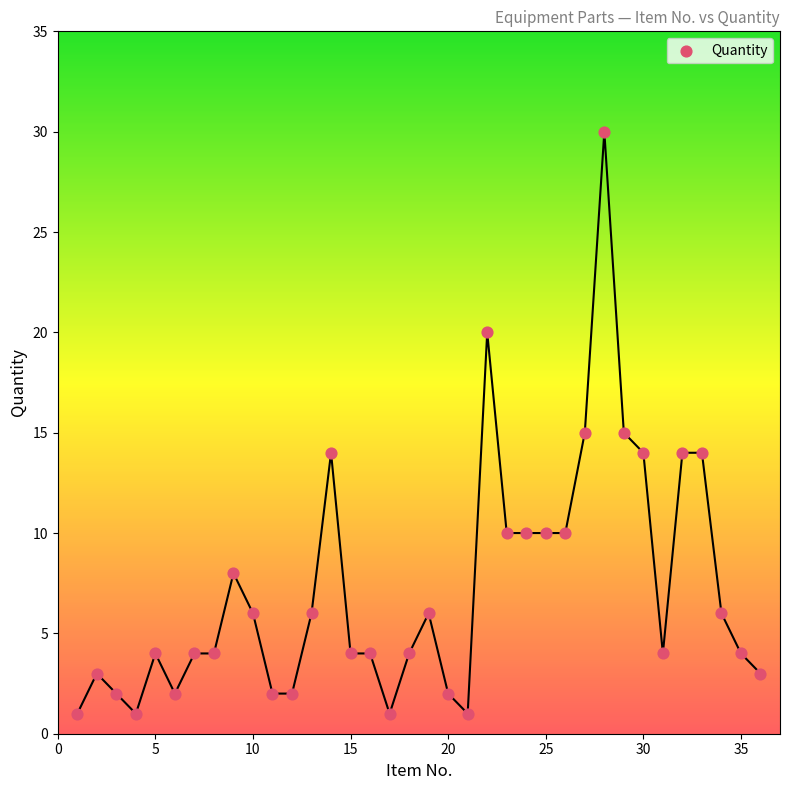

What is the range of Y values (max minus min)?

29